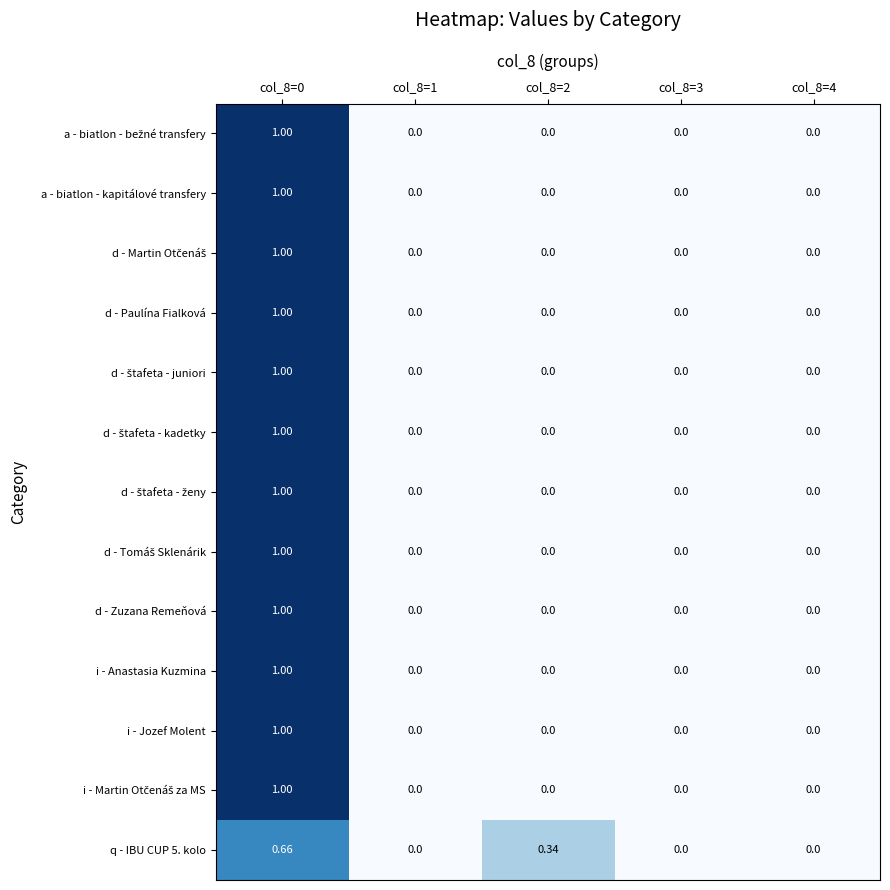

Which series has the widest spread of values?

a - biatlon - bežné transfery